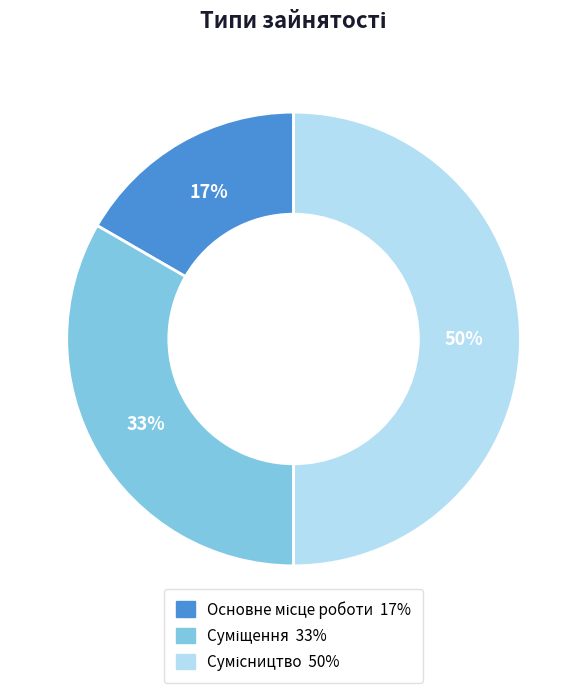

To the nearest percent, what is the difference between the largest and smallest slice percentages?

33%